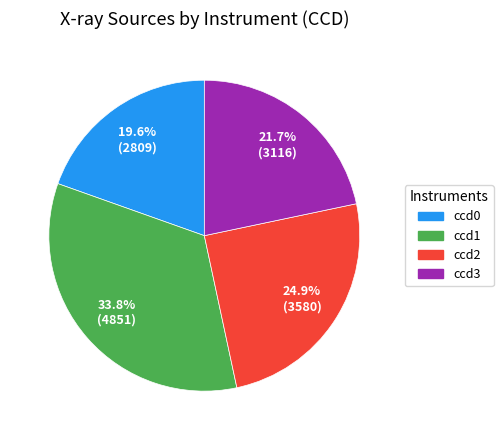

Which has a higher value, ccd2 or ccd3?

ccd2